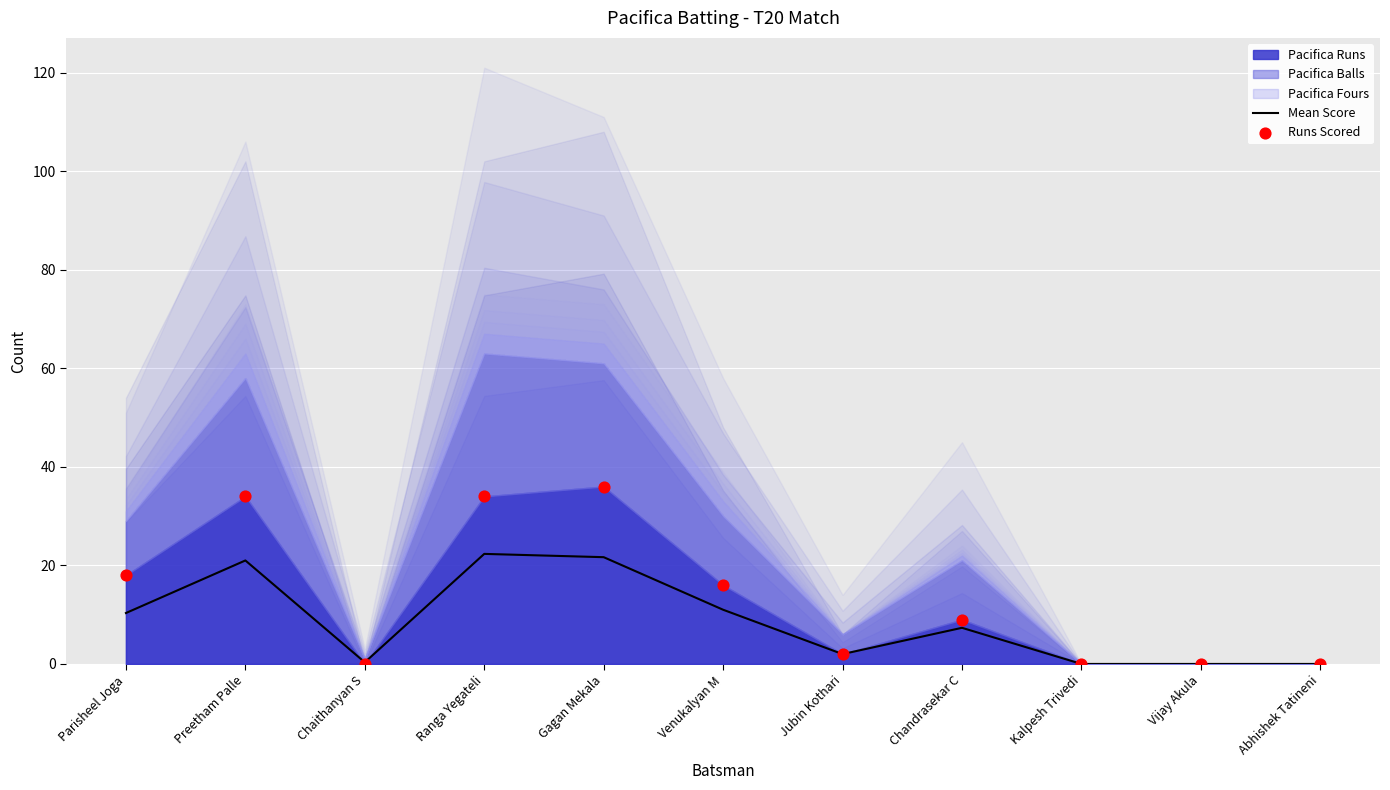

Which series contains the lowest Y value?

Mean Score